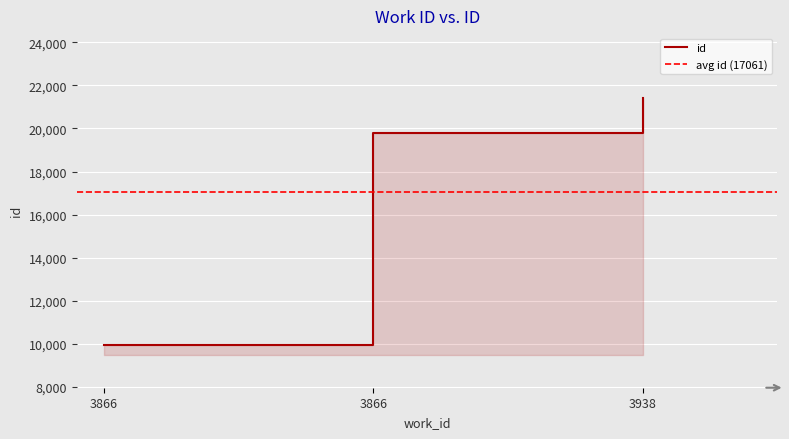

How many series are shown in this chart?

1